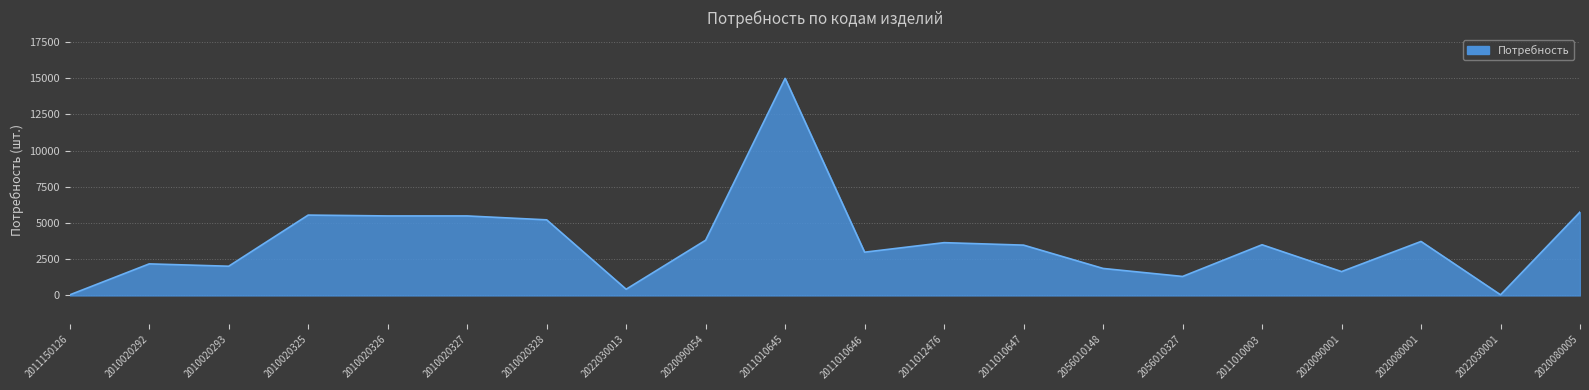

What is the average value?

3660